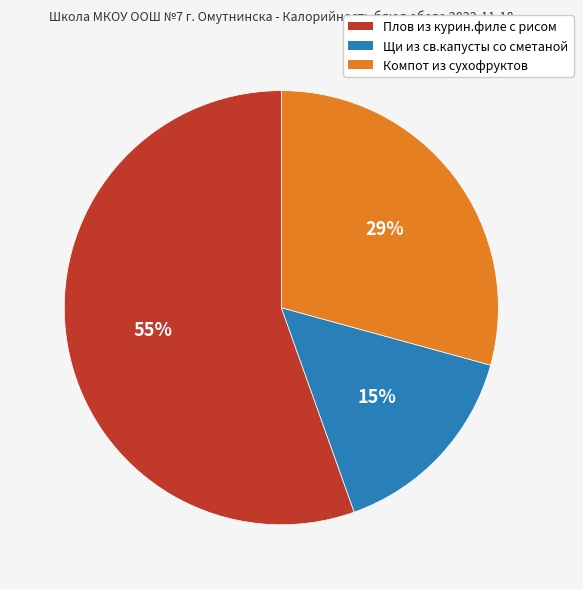

To the nearest percent, what is the difference between the largest and smallest slice percentages?

40%